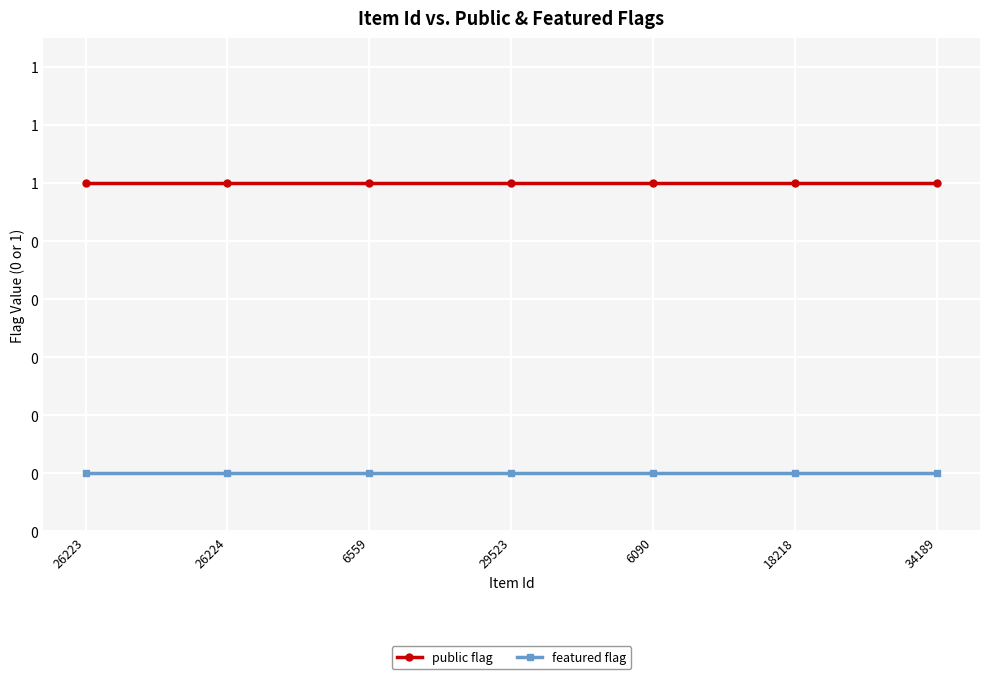

What is the value of the public flag point at the 7th from the left?

1